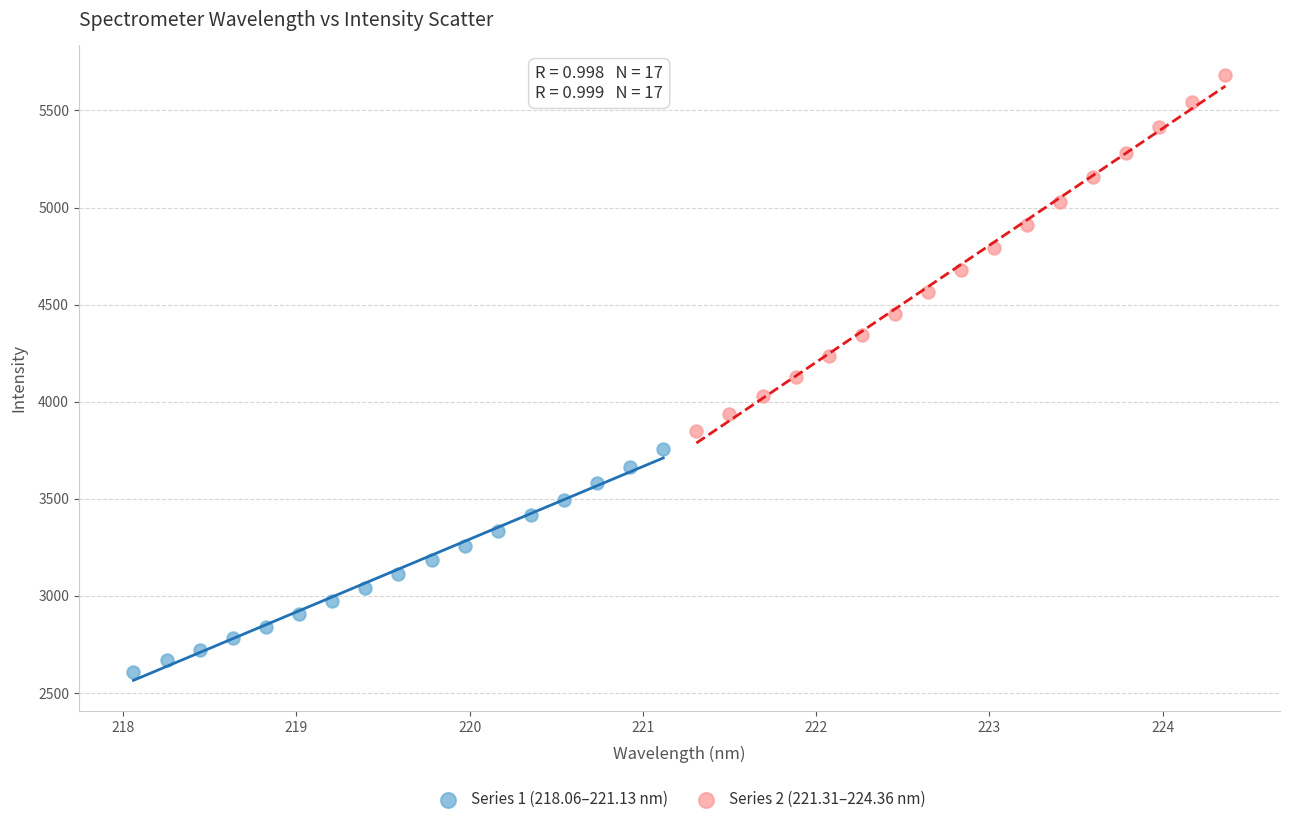

Which series reaches the minimum Y coordinate?

Series 1 (218.06–221.13 nm)